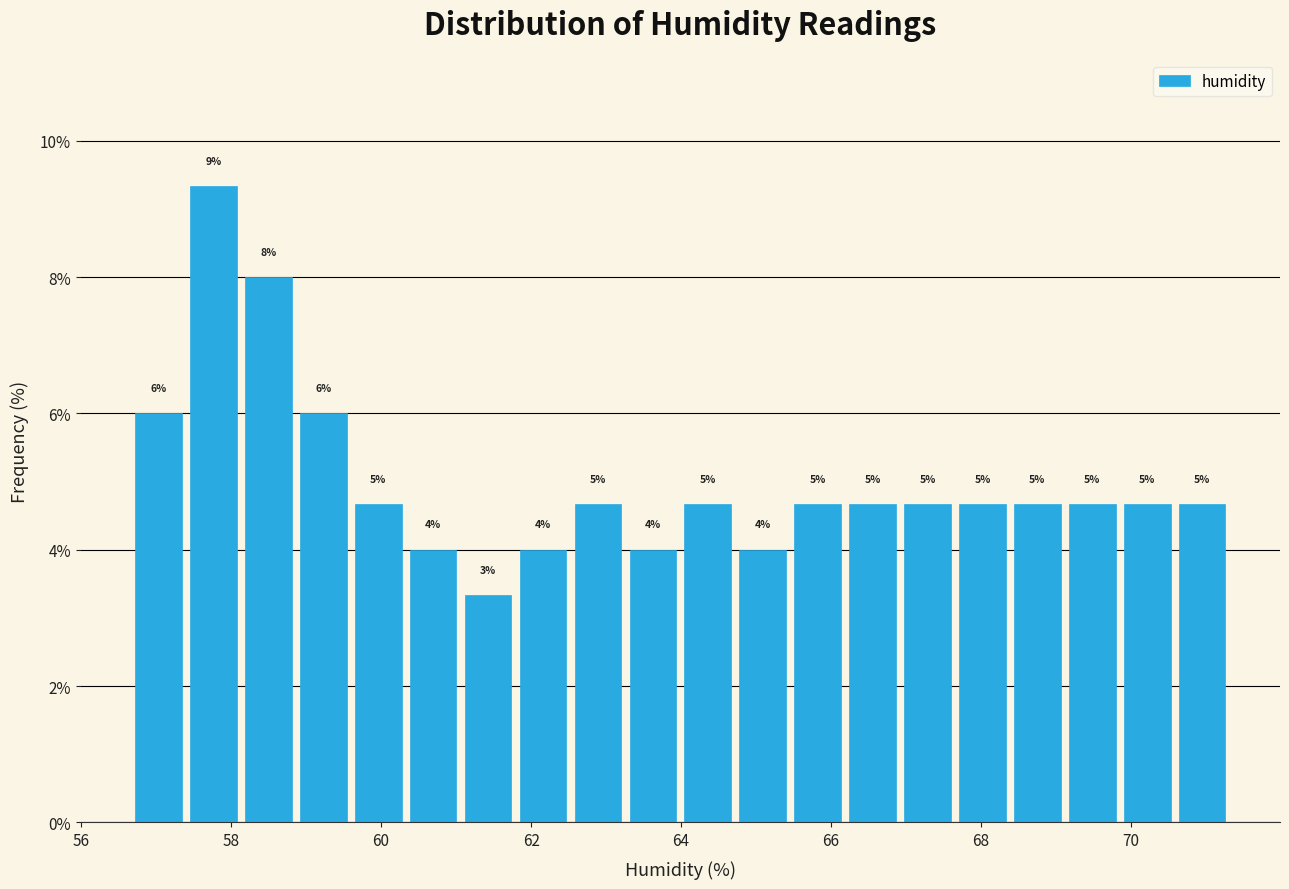

Read against the x-axis, roughly where is the centre of the tallest bar?

57.8